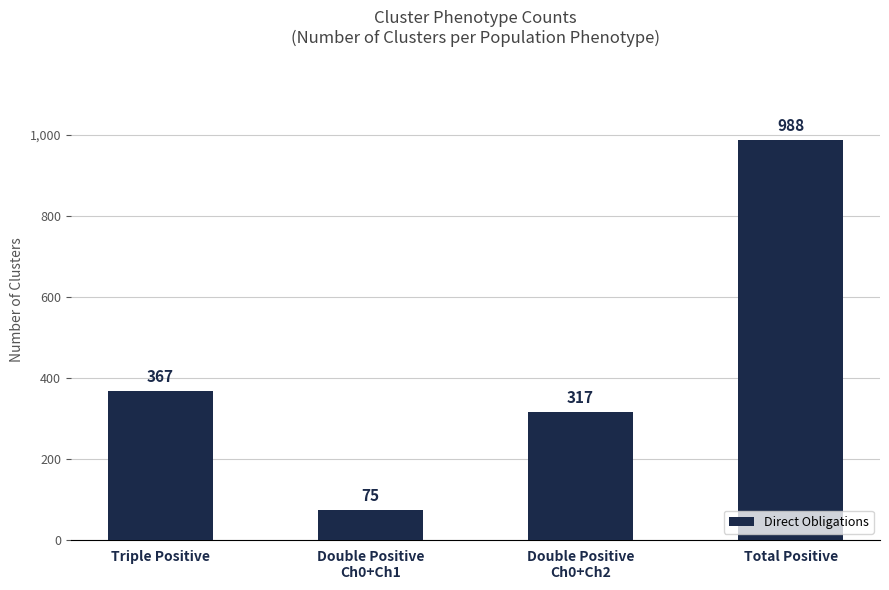

What is the average value?

437